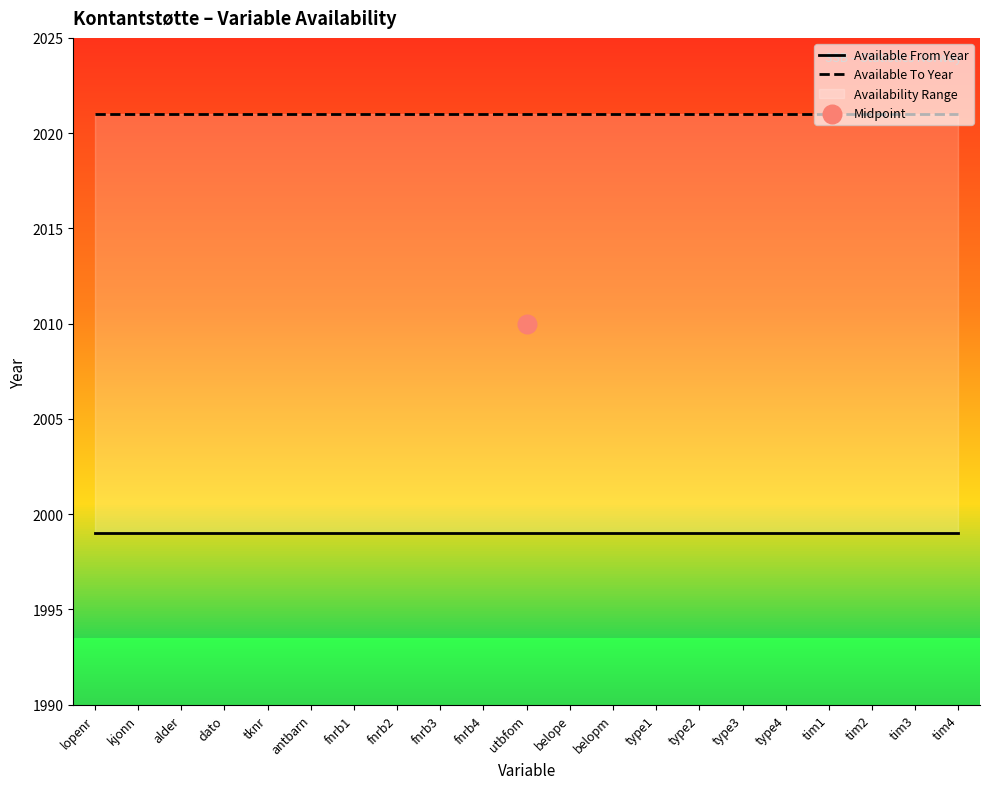

Which series reaches the minimum Y coordinate?

Available From Year